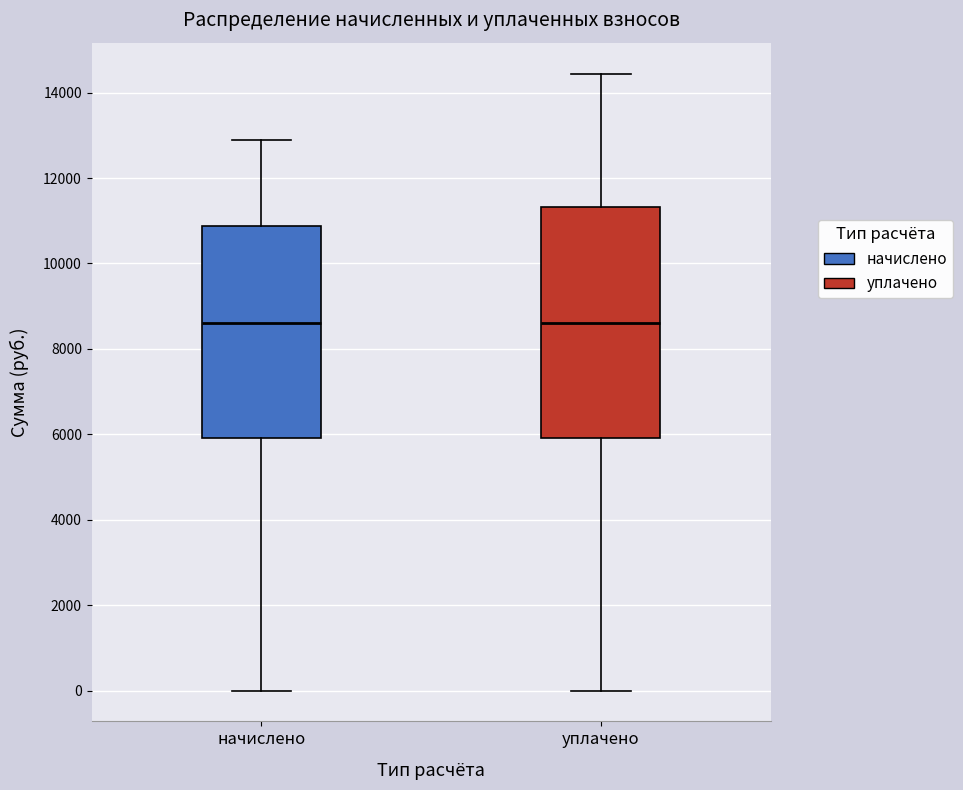

Reading left to right, transcribe this box plot: for each box, give where its median line is, the range the box spans, and where its two whiskers end, as read against the y-axis. The values are not printed on the chart, so give them approximately, as read against the axis.

начислено: median 8600, box 6000 to 10800, whiskers 0 to 13000
уплачено: median 8600, box 6000 to 11400, whiskers 0 to 14400